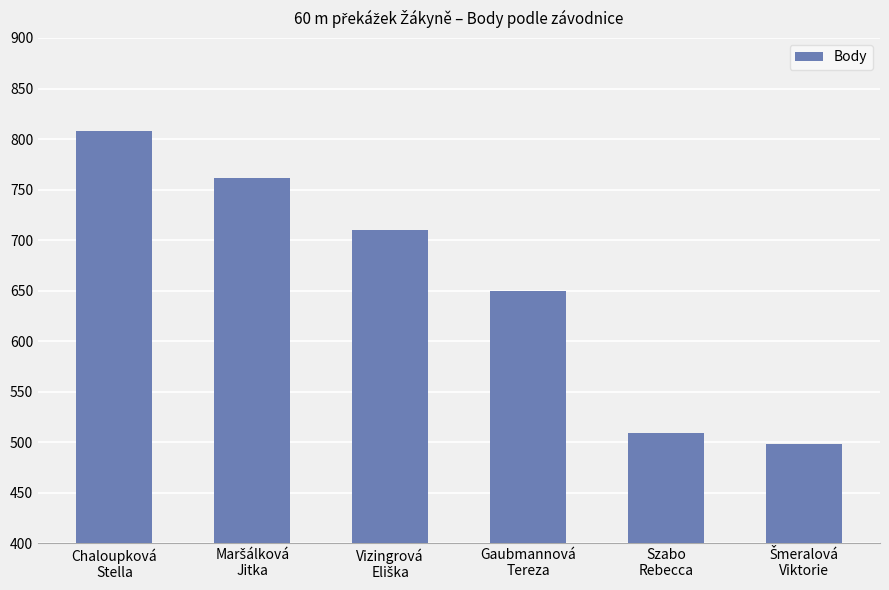

What is the value of the 4th bar from the left?

650